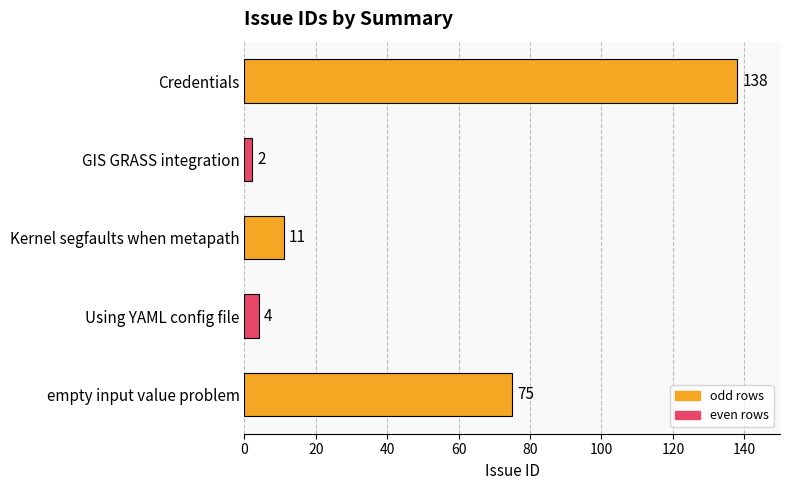

Which has a higher value, Kernel segfaults when metapath or GIS GRASS integration?

Kernel segfaults when metapath